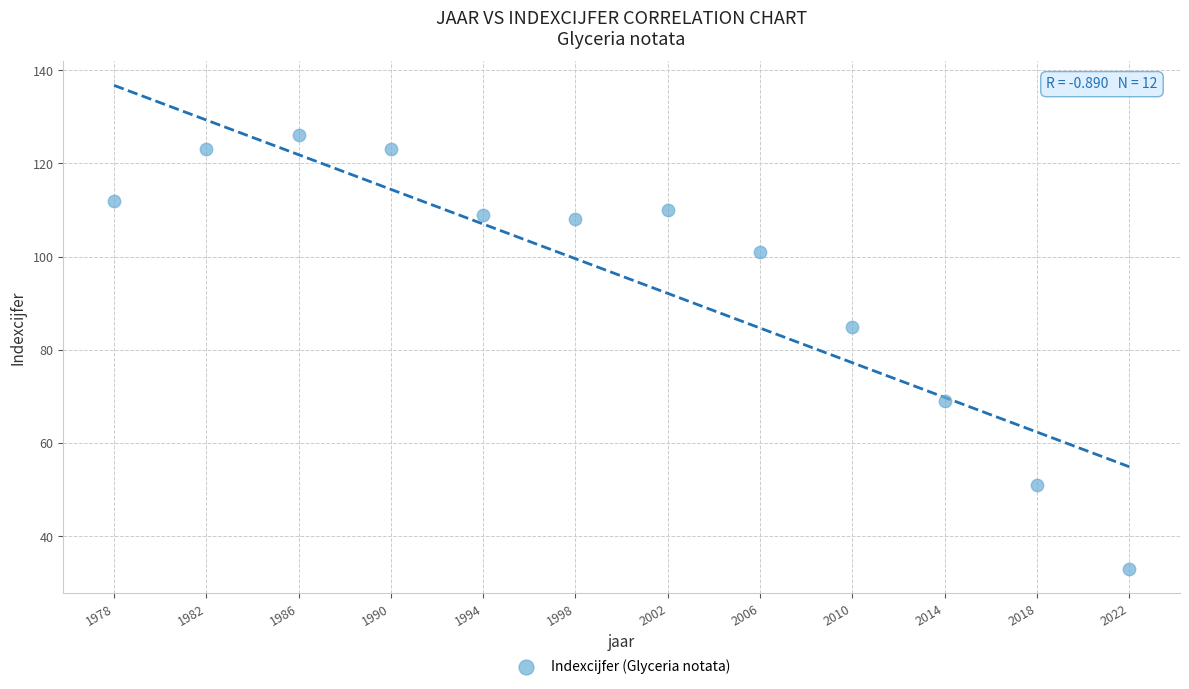

What Y value in the scatter plot is closest to 79?

85